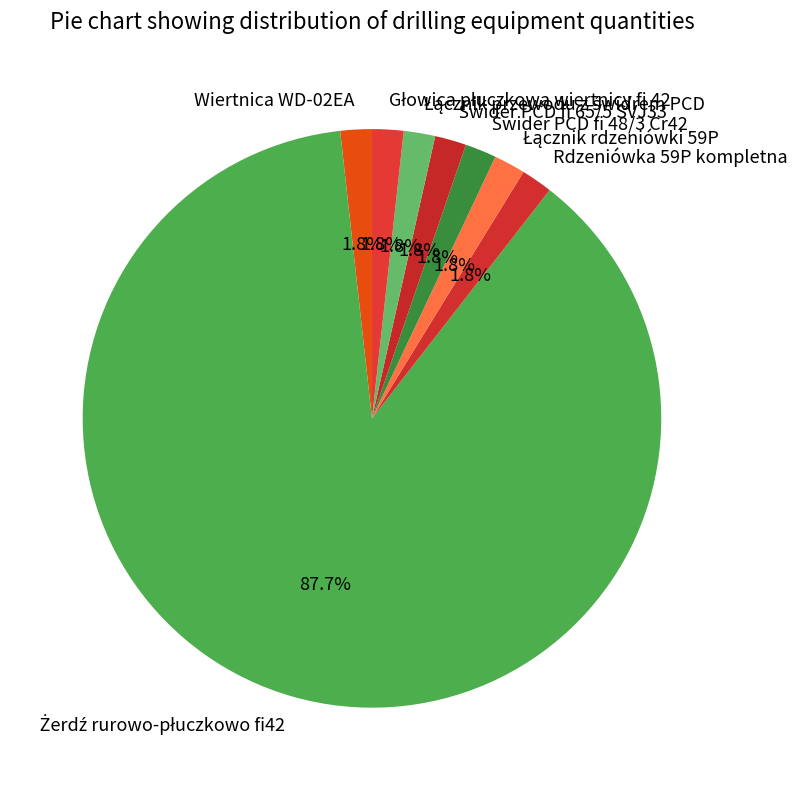

Is there a majority slice in this chart?

Yes